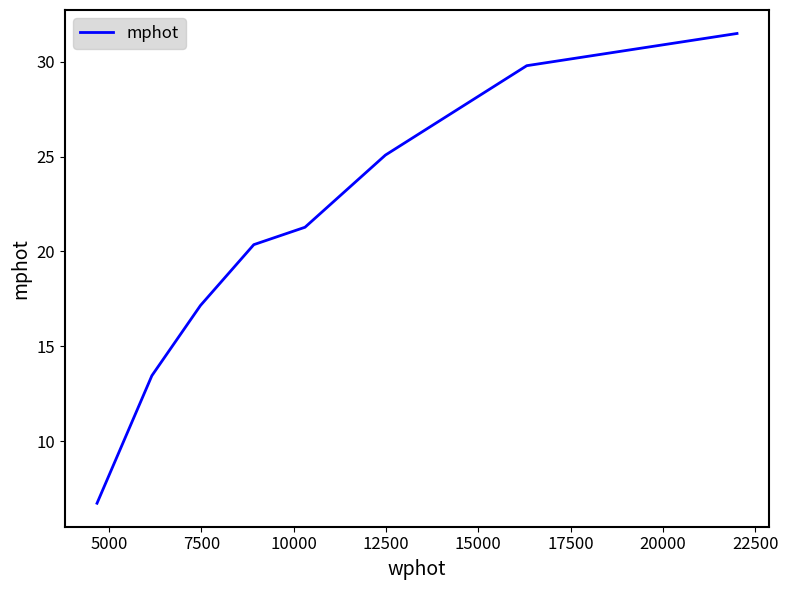

What is the maximum value shown in the chart?

31.5